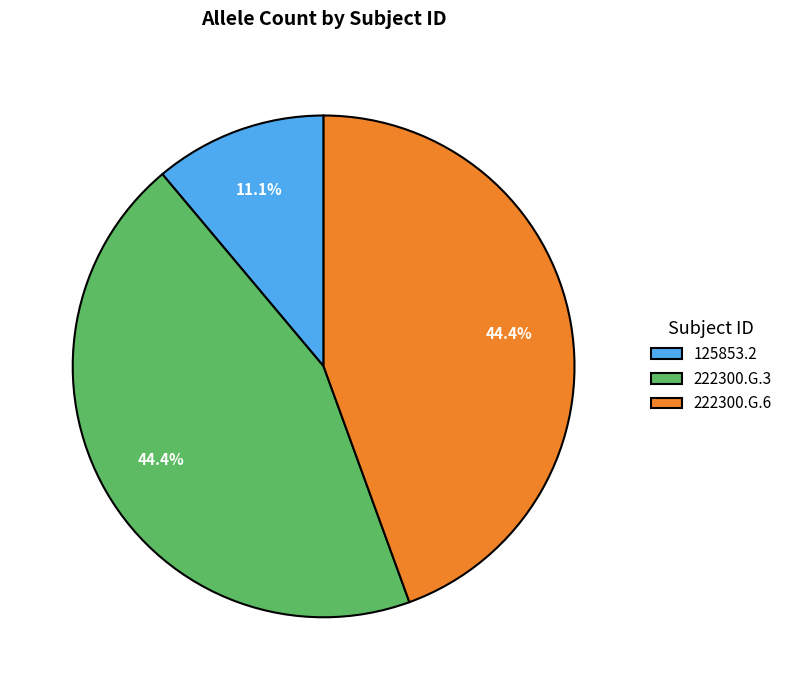

How much of the chart is everything except 222300.G.6?

55.6%